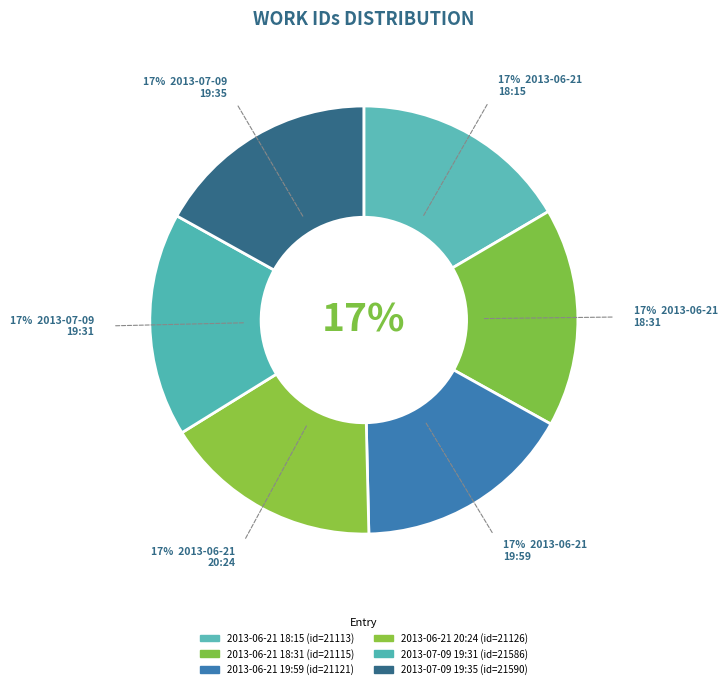

Rank the categories by value from highest to lowest.

2013-07-09
19:35, 2013-07-09
19:31, 2013-06-21
20:24, 2013-06-21
19:59, 2013-06-21
18:31, 2013-06-21
18:15